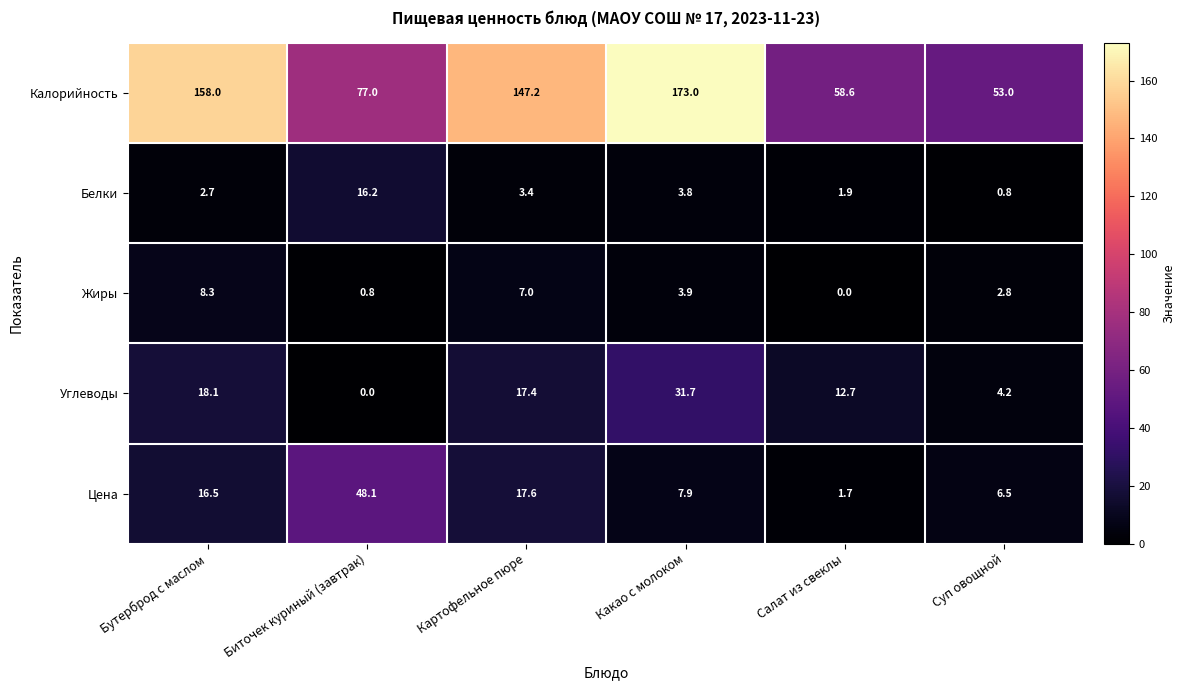

Which series has the largest range (max minus min)?

Калорийность